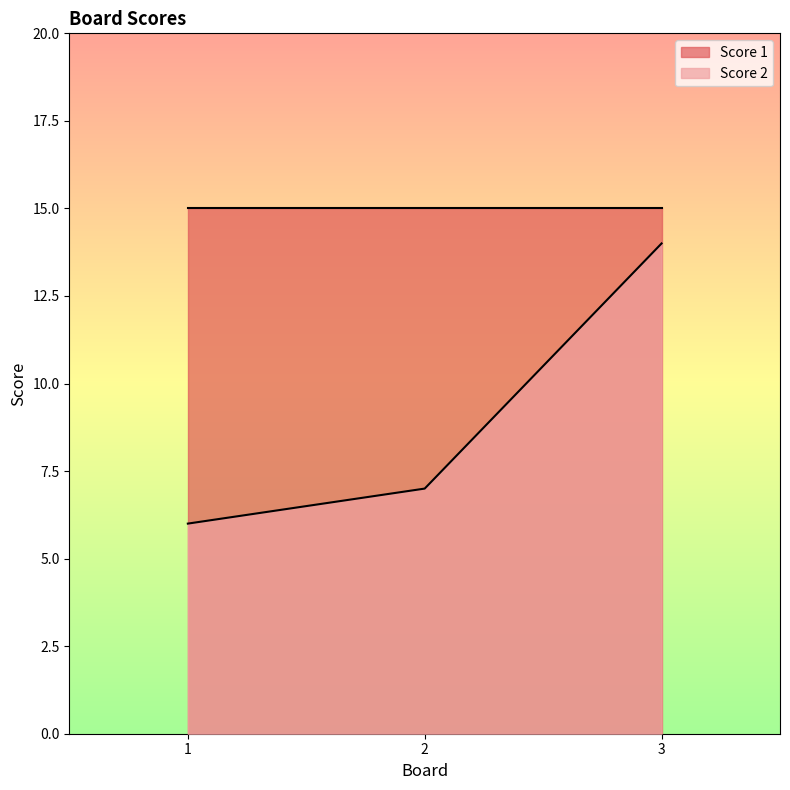

List the labels in order of value, largest first.

3, 2, 1